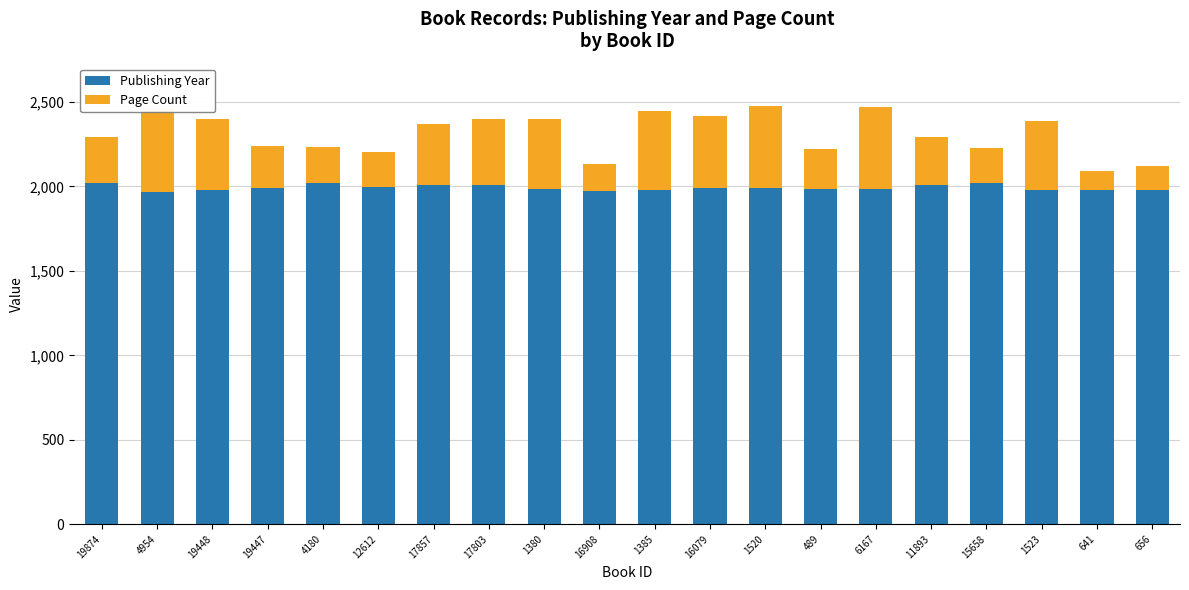

List the labels in order of Publishing Year value, largest first.

15658, 19874, 4180, 11893, 17857, 17803, 12612, 19447, 16079, 1520, 489, 6167, 1380, 19448, 1385, 1523, 641, 656, 16908, 4954